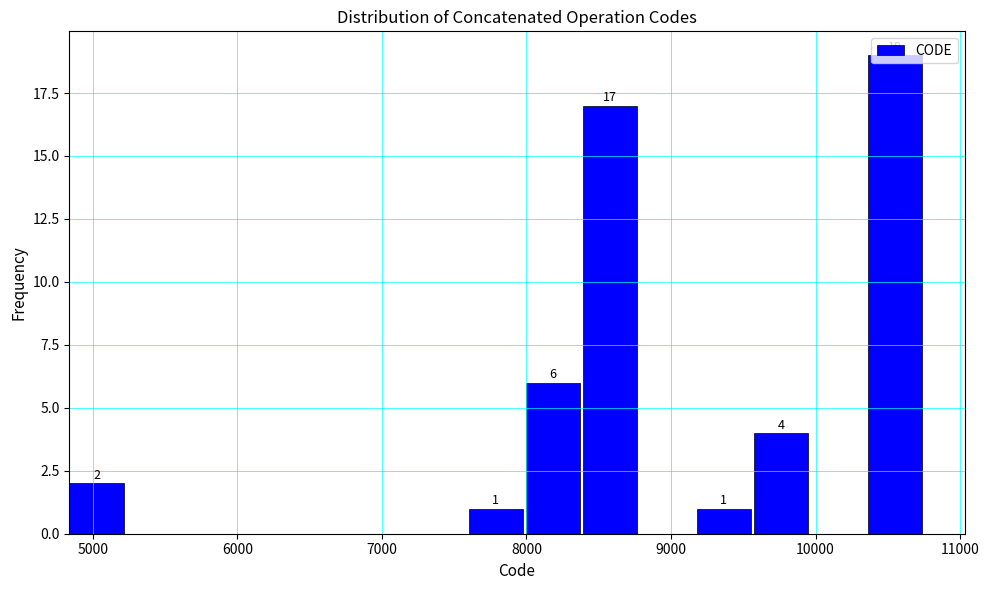

Around what value on the x-axis is the tallest bar? Give the approximate position of its centre, as read against the axis.

10500